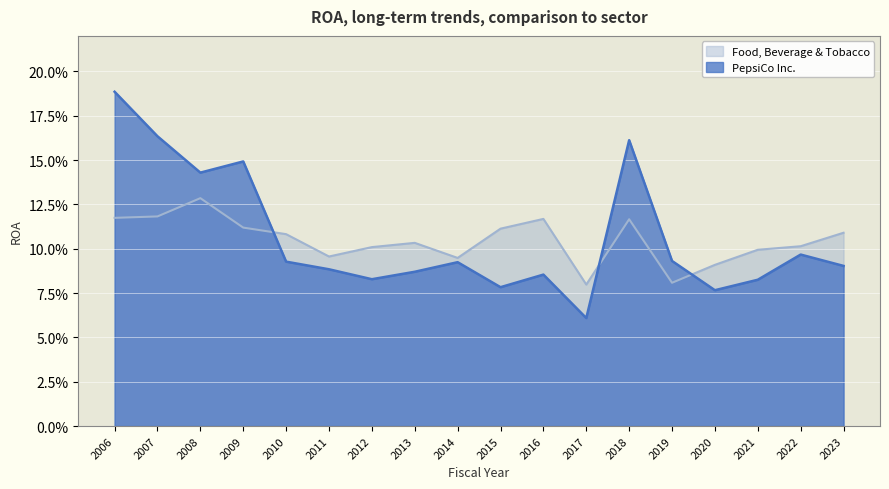

Rank the categories by PepsiCo Inc. value from lowest to highest.

2017, 2020, 2015, 2021, 2012, 2016, 2013, 2011, 2023, 2014, 2010, 2019, 2022, 2008, 2009, 2018, 2007, 2006